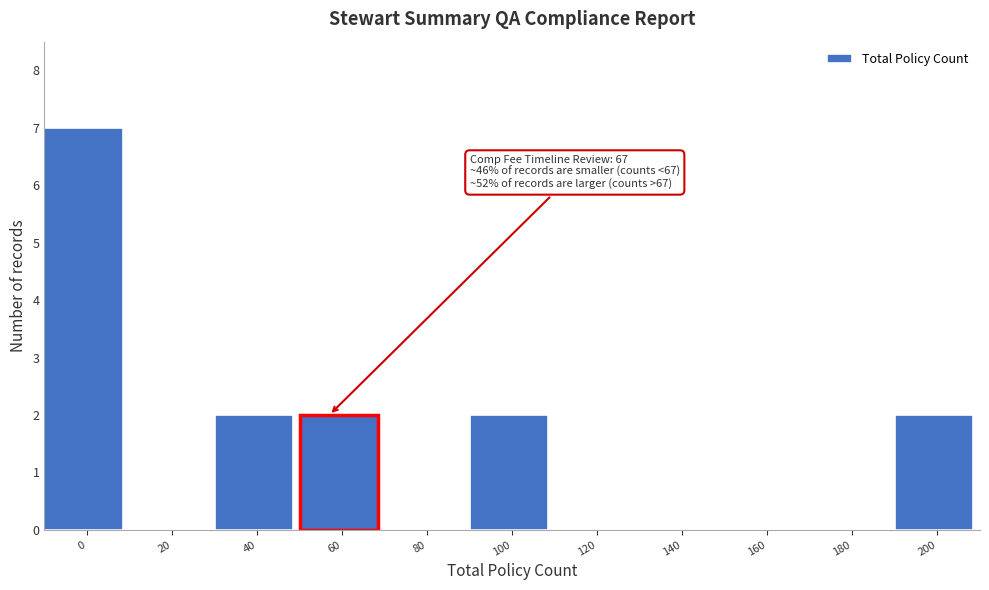

Reading left to right, extract all data points from this chart.

0=7	20=0	40=2	60=2	80=0	100=2	120=0	140=0	160=0	180=0	200=2